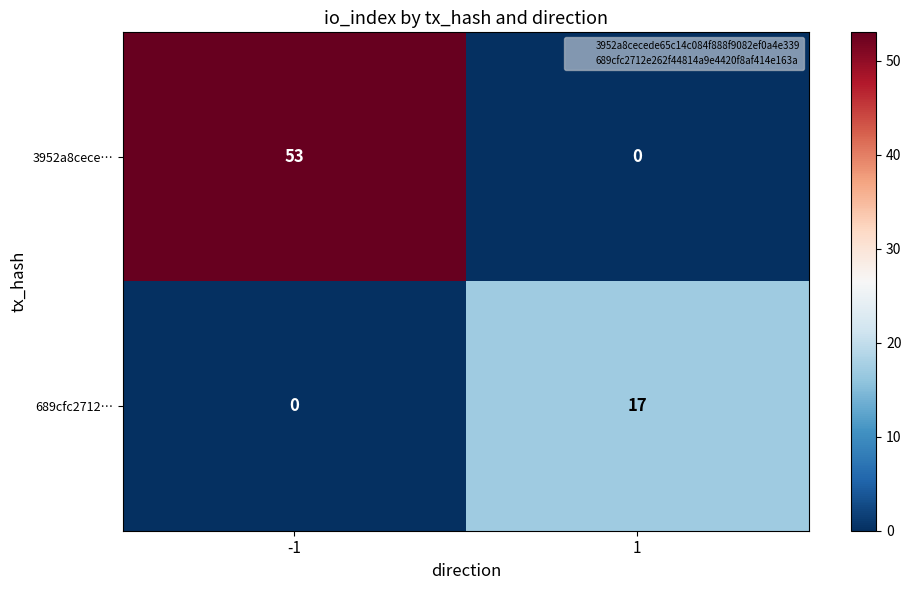

Is it true that 3952a8cece… equals 22 at 1?

False